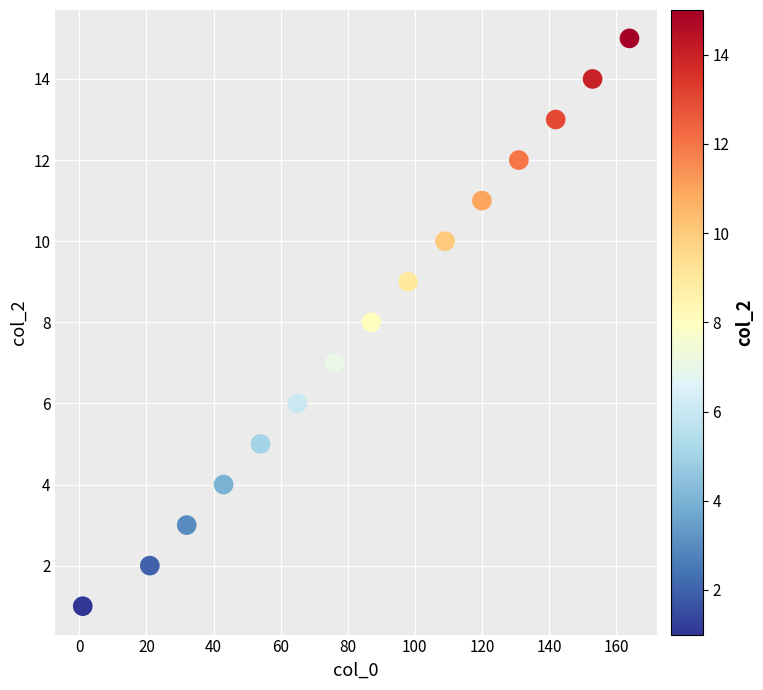

What is the range of Y values (max minus min)?

14